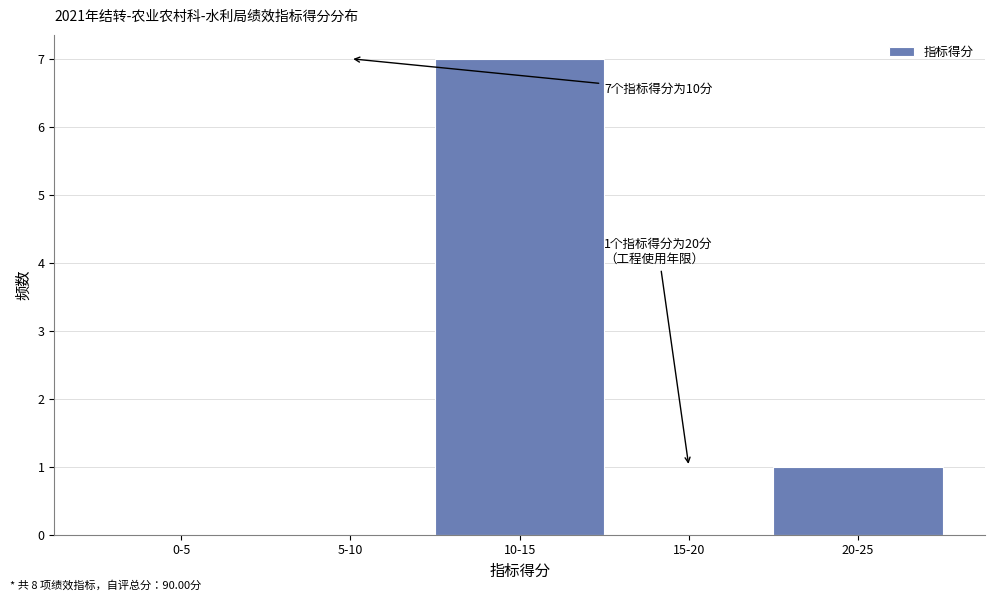

Reading right to left, what are all the values shown in this chart?

20-25=1	15-20=0	10-15=7	5-10=0	0-5=0